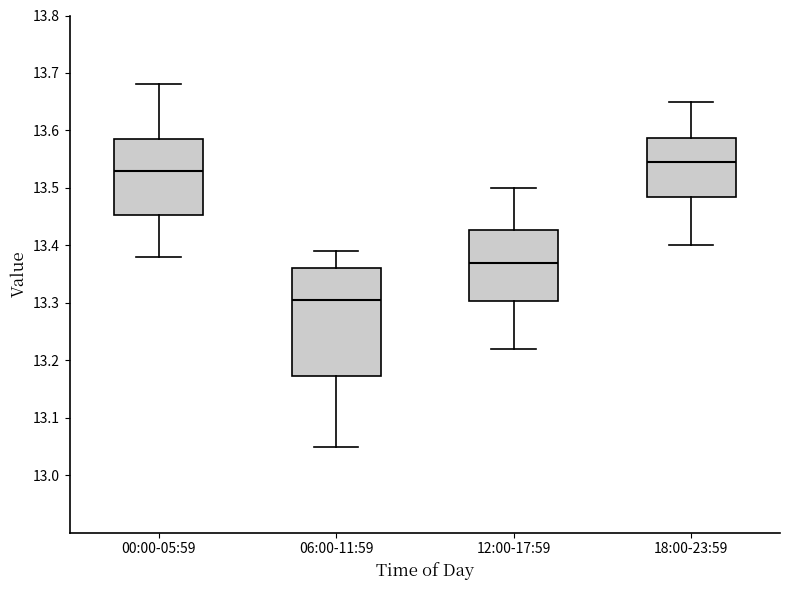

Reading left to right, read every box against the y-axis: the position of its median line, the range the box covers, and the ends of its whiskers. The values are not printed on the chart, so give them approximately, as read against the axis.

00:00-05:59: median 13.53, box 13.45 to 13.59, whiskers 13.38 to 13.68
06:00-11:59: median 13.31, box 13.17 to 13.36, whiskers 13.05 to 13.39
12:00-17:59: median 13.37, box 13.30 to 13.43, whiskers 13.22 to 13.50
18:00-23:59: median 13.55, box 13.49 to 13.59, whiskers 13.40 to 13.65